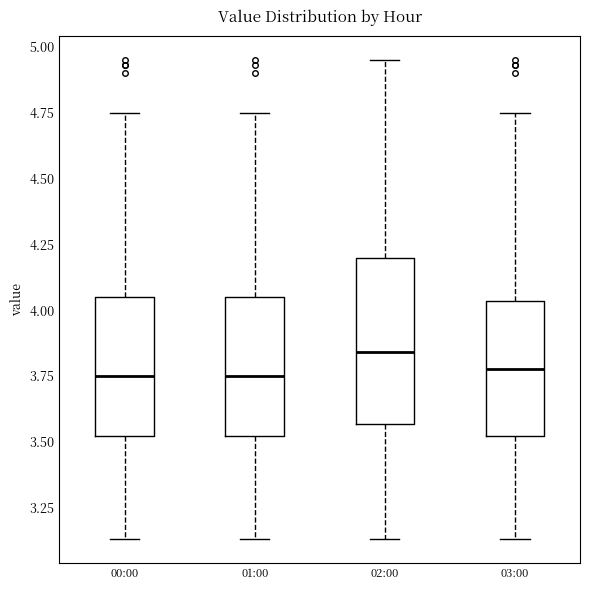

Where does the lower whisker of the box for 02:00 end on the y-axis? The values are not printed on the chart, so give them approximately, as read against the axis.

3.15